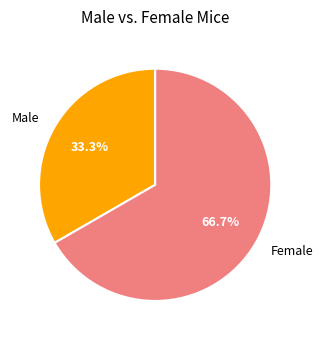

How many segments does this pie chart have?

2